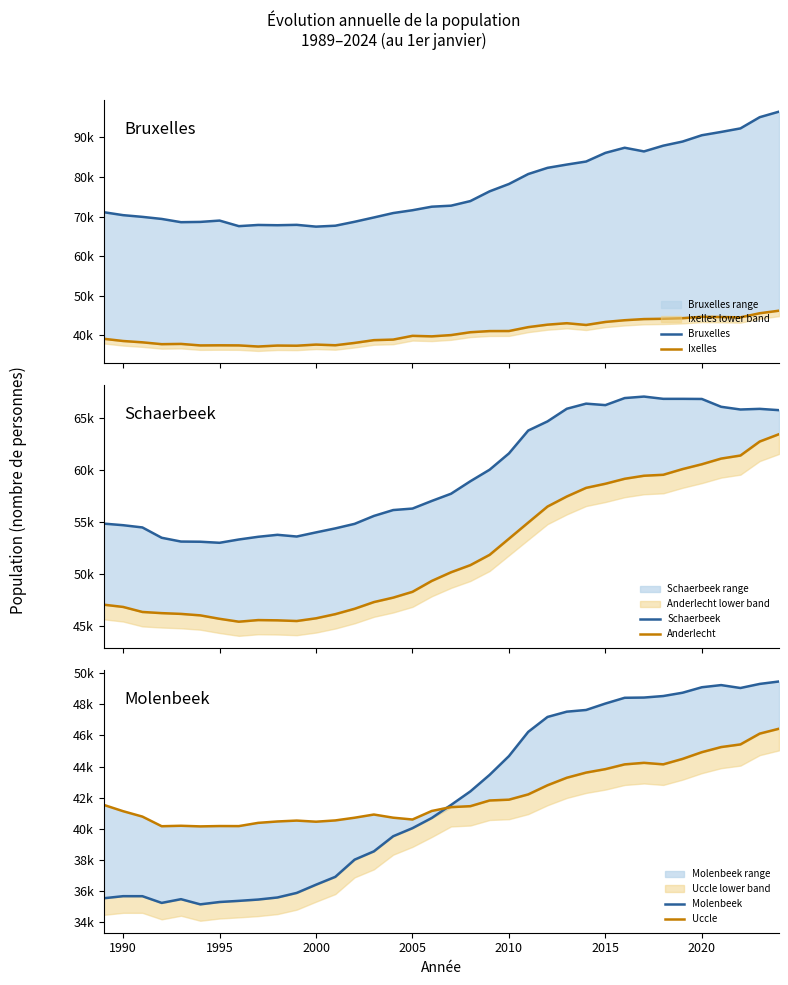

What is the greatest value displayed?

96509